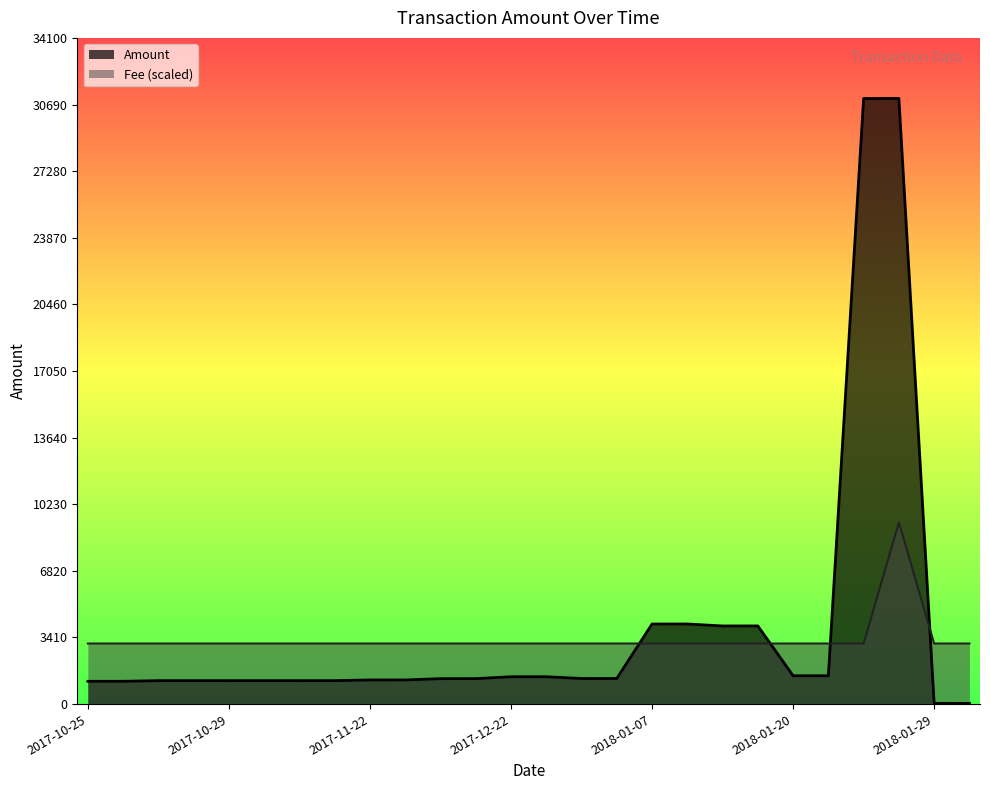

The value of Fee at 2018-01-21 is 4055.3. True or false?

False